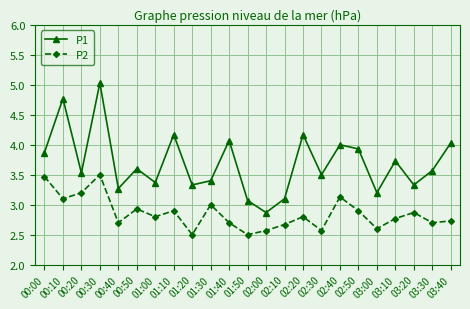

What is the difference between the second highest and second lowest values in the P1 series?

1.7